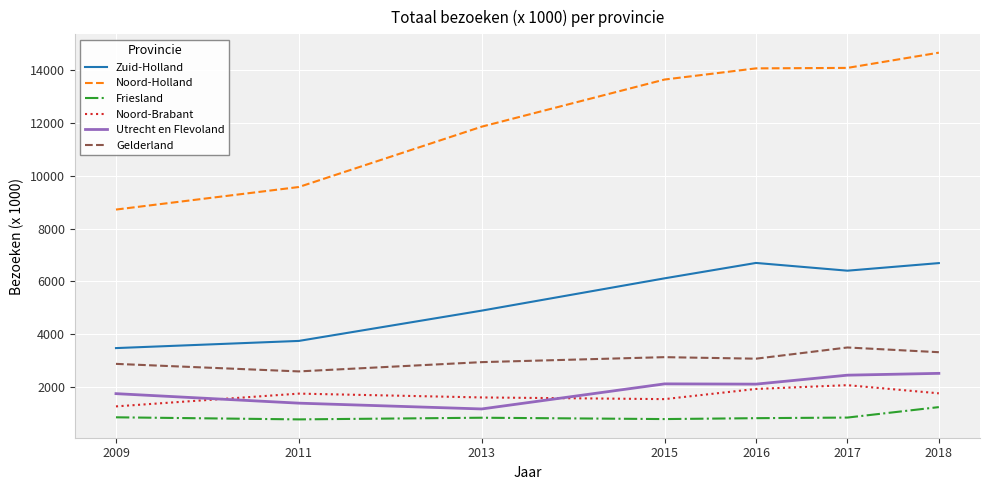

Which series has the largest range (max minus min)?

Noord-Holland